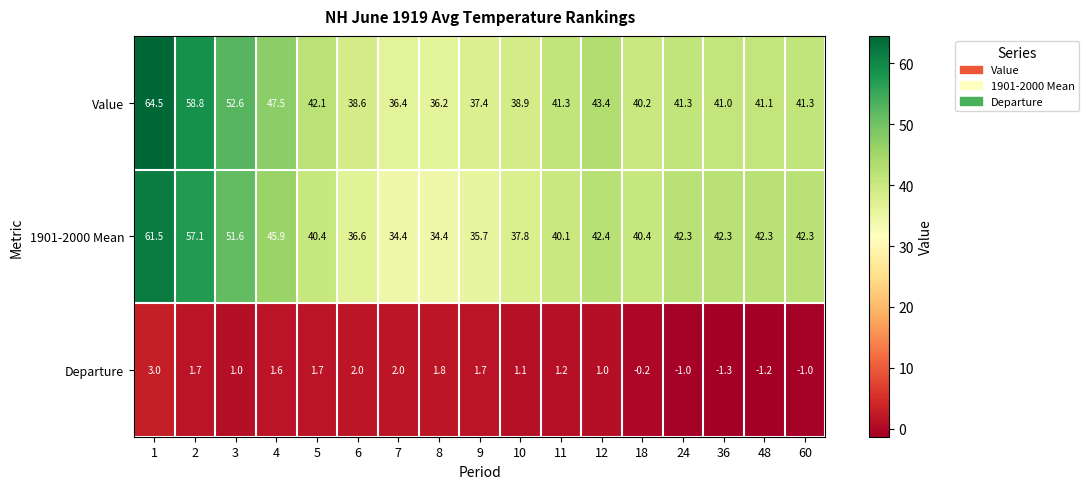

What is the sum of the Departure values at 36 and 48?

-2.5